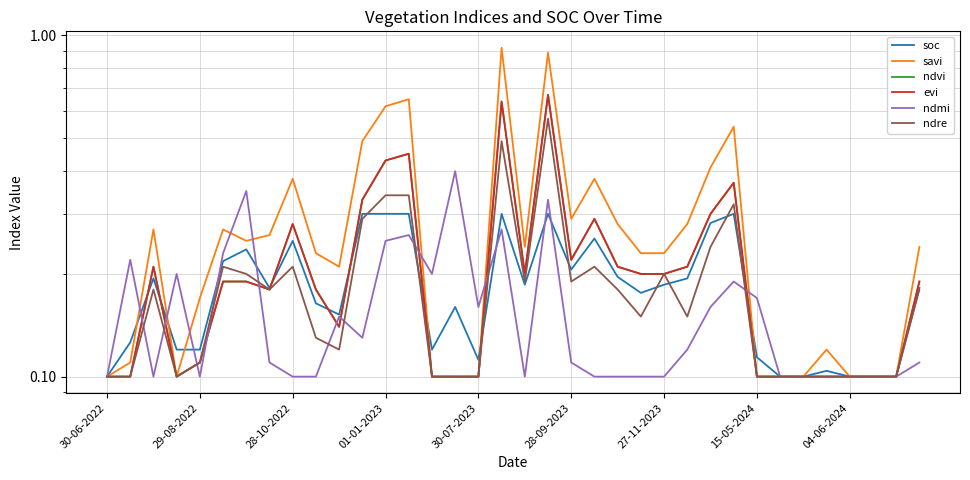

True or false: savi has a value of 0.2 at 10.

True